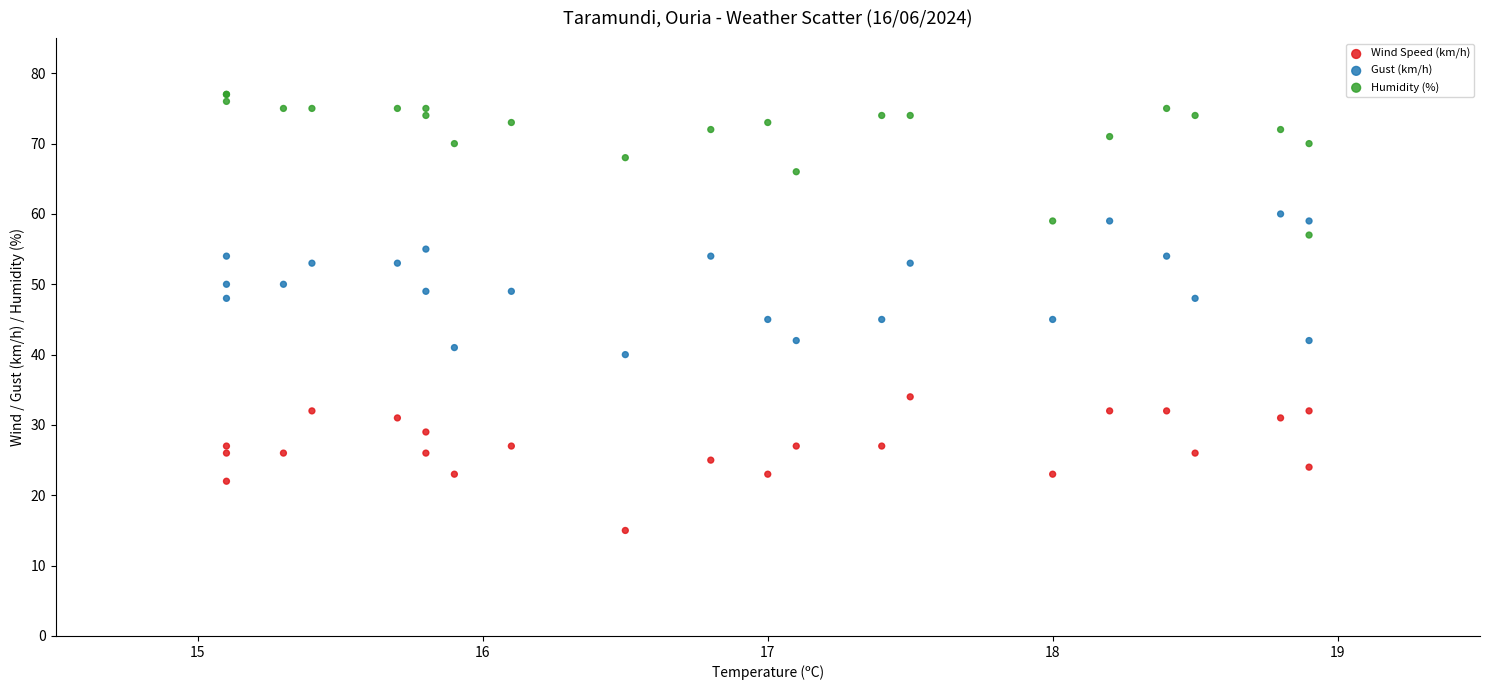

Which series contains the highest Y value?

Humidity (%)